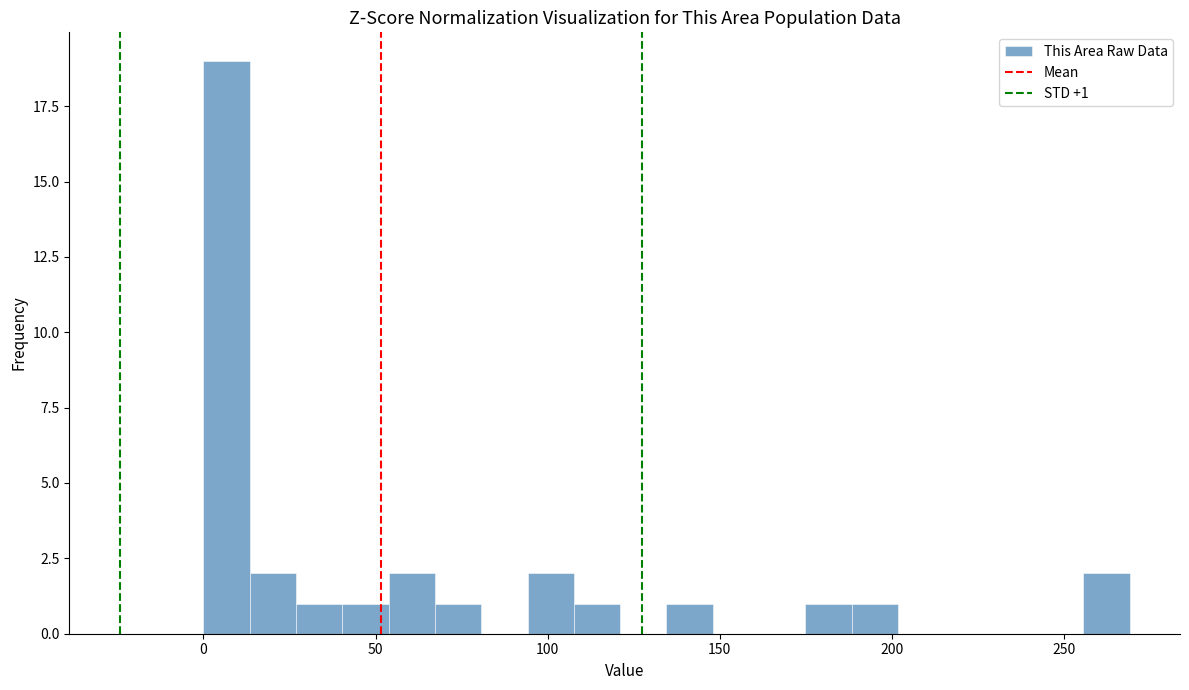

Read against the x-axis, roughly where is the centre of the tallest bar?

5